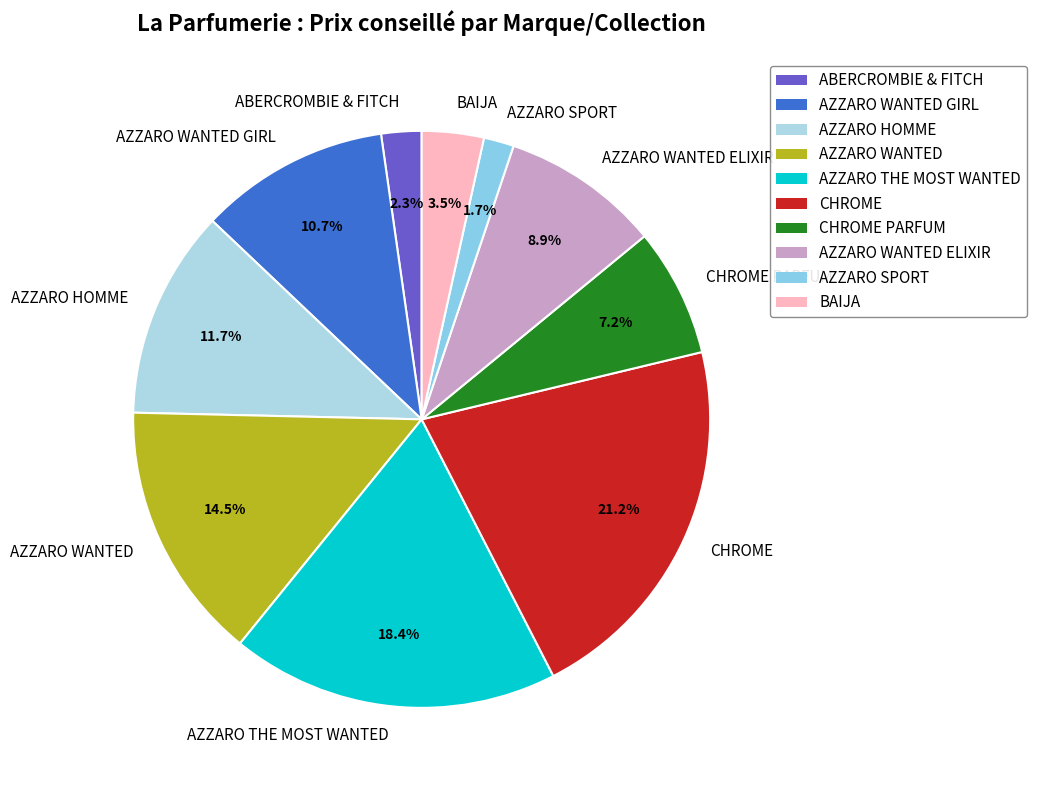

Rank the categories by value from lowest to highest.

AZZARO SPORT, ABERCROMBIE & FITCH, BAIJA, CHROME PARFUM, AZZARO WANTED ELIXIR, AZZARO WANTED GIRL, AZZARO HOMME, AZZARO WANTED, AZZARO THE MOST WANTED, CHROME